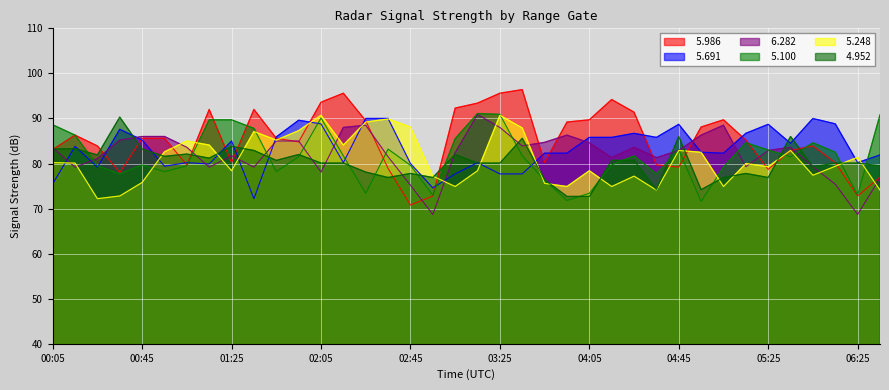

How many interior local valleys does the   5.691 series have?

10